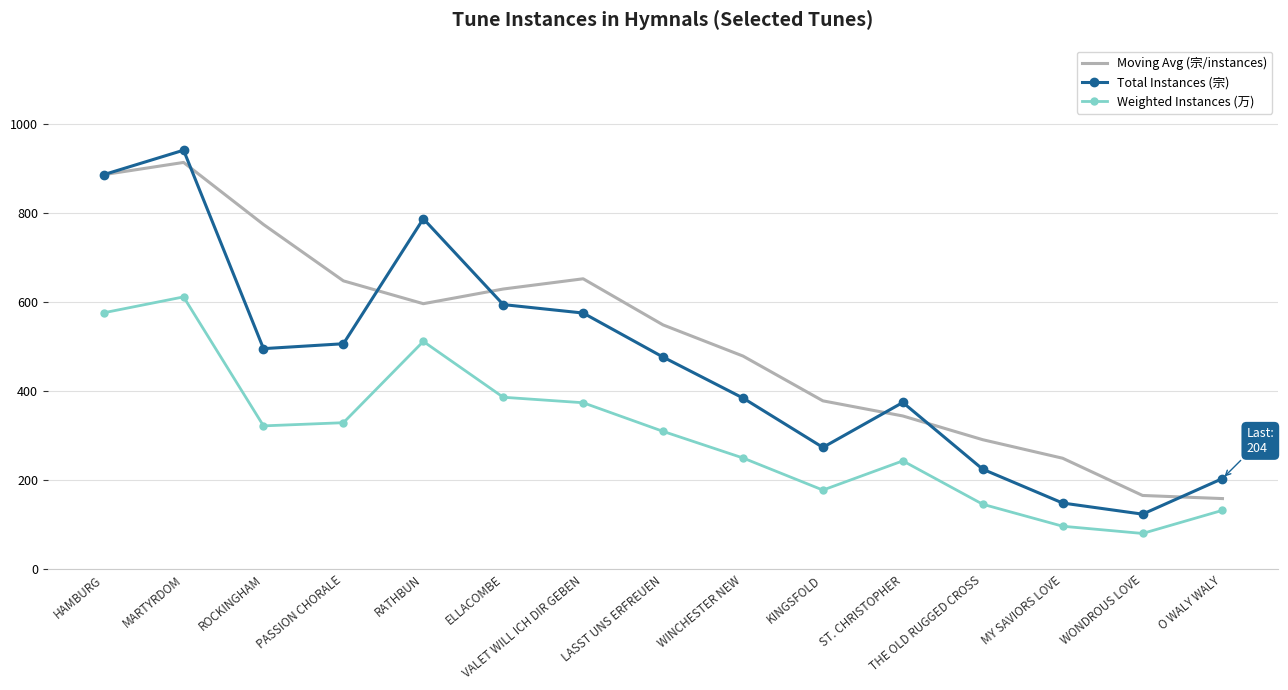

Read the Moving Avg (宗/instances) value at LASST UNS ERFREUEN.

549.3